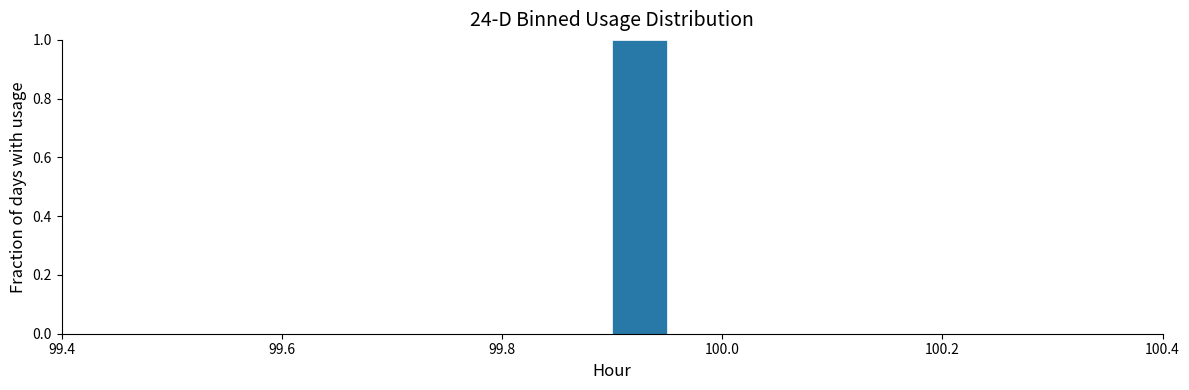

Read against the x-axis, roughly where is the centre of the tallest bar?

99.92